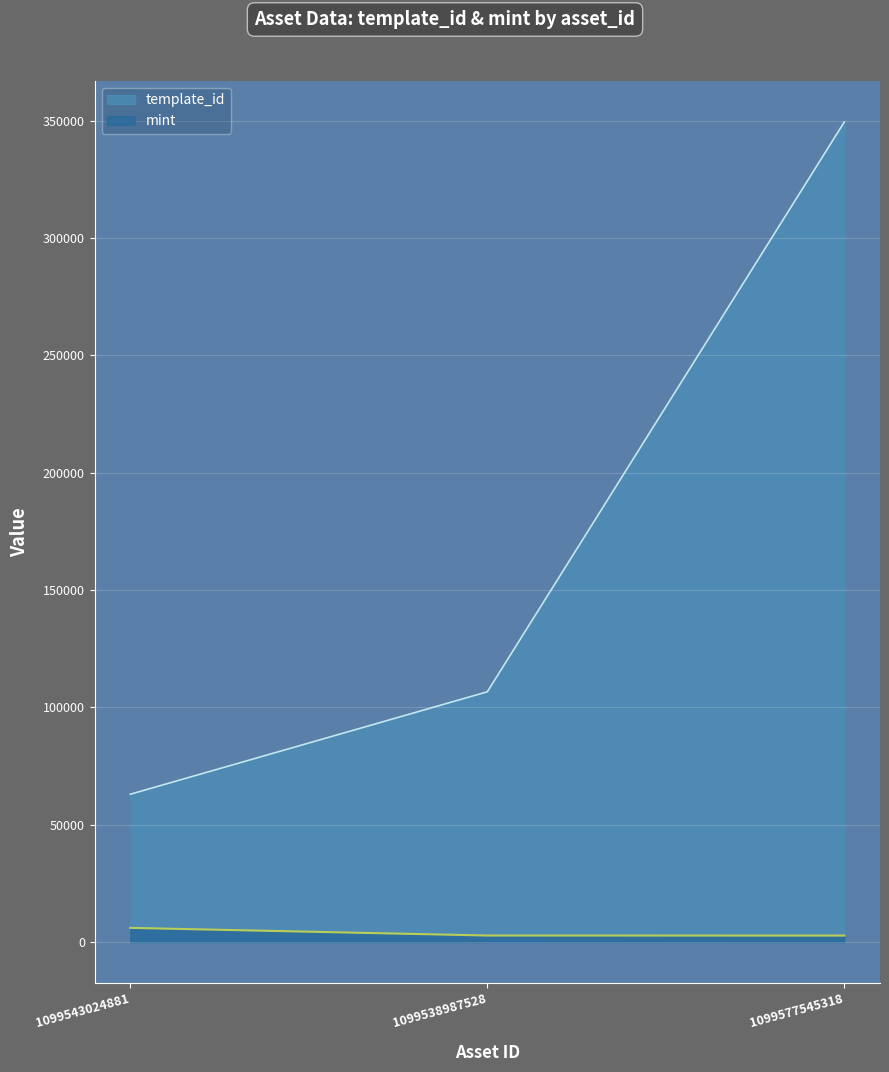

What is the average value of the template_id series?

173046